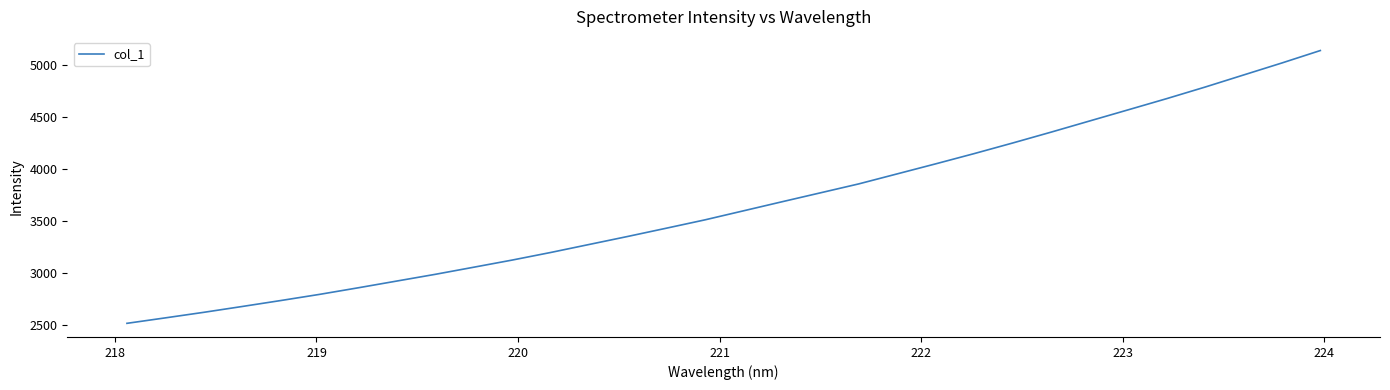

What is the average value?

3653.6